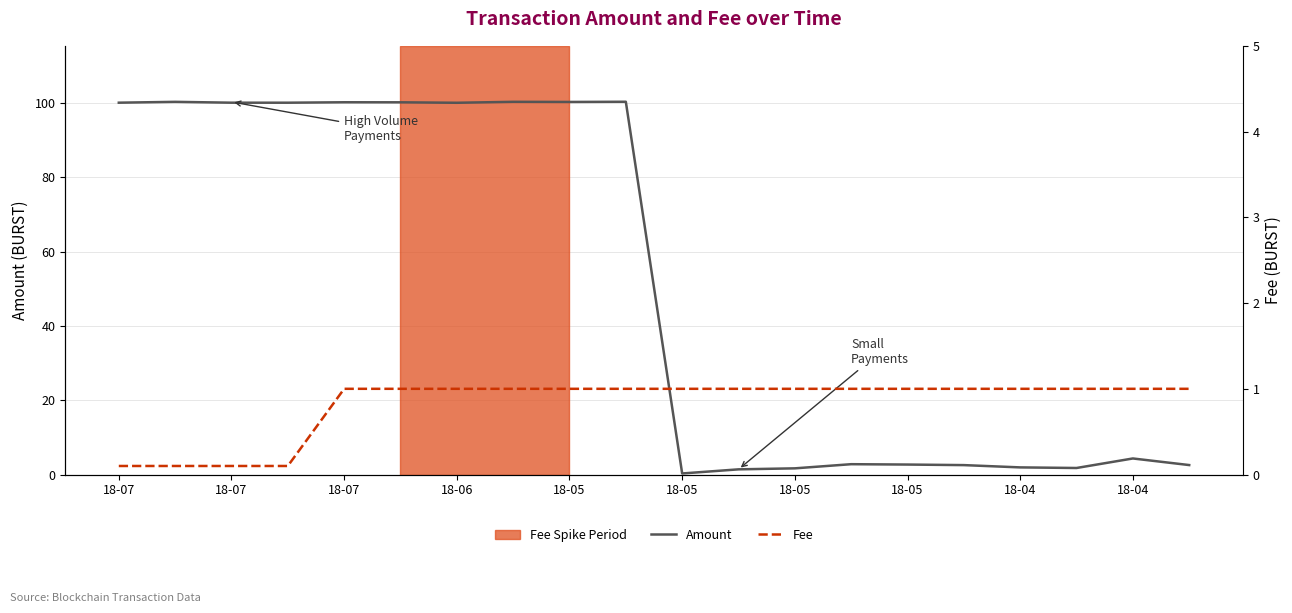

Is the value of Fee at 18-07 greater than the value of Amount at 11?

No